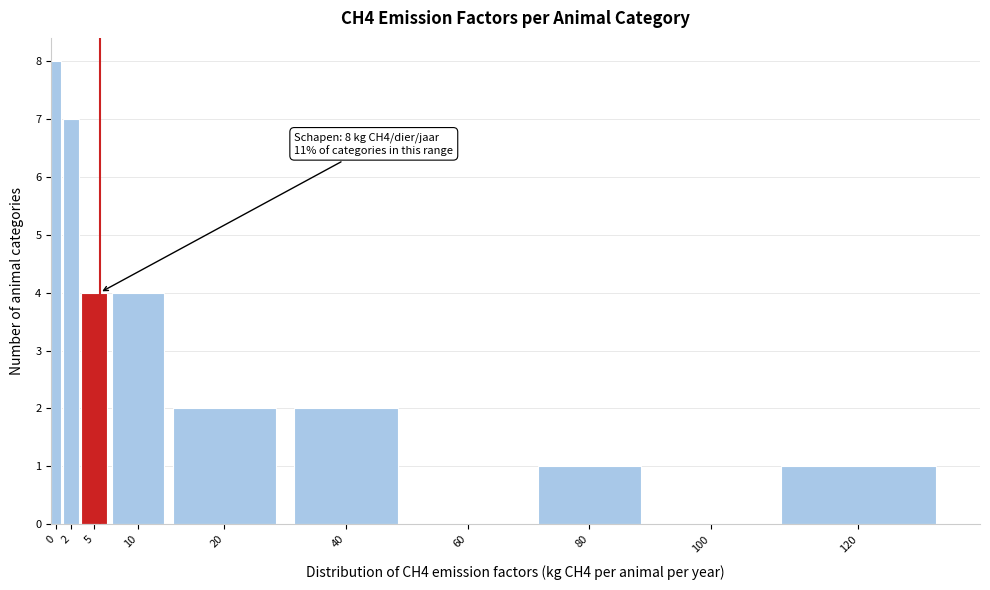

Reading left to right, extract all data points from this chart.

0=8	2=7	5=4	10=4	20=2	40=2	60=0	80=1	100=0	120=1